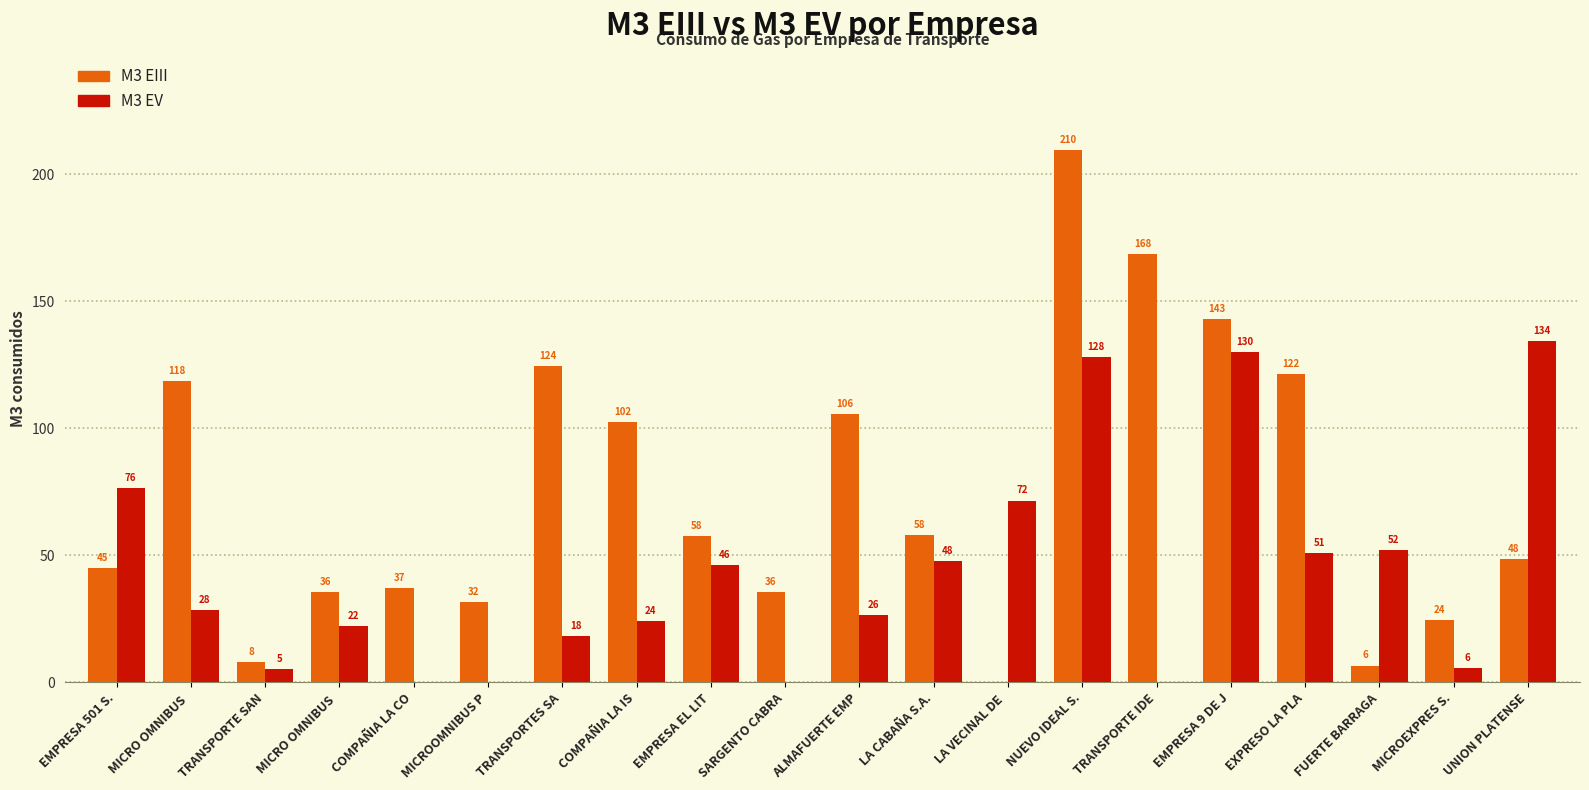

Is it true that M3 EIII equals 57.4 at TRANSPORTES SA?

False